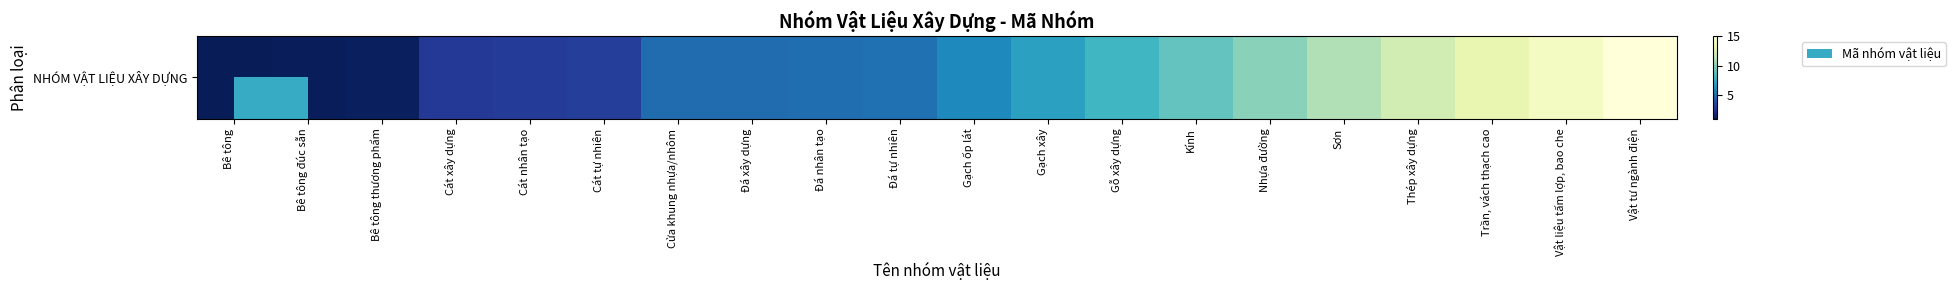

Reading left to right, list all the values displayed in this chart.

Bê tông=1.0	Bê tông đúc sẵn=1.1	Bê tông thương phẩm=1.2	Cát xây dựng=3.0	Cát nhân tạo=3.1	Cát tự nhiên=3.2	Cửa khung nhựa/nhôm=5.0	Đá xây dựng=5.0	Đá nhân tạo=5.1	Đá tự nhiên=5.2	Gạch ốp lát=6.0	Gạch xây=7.0	Gỗ xây dựng=8.0	Kính=9.0	Nhựa đường=10.0	Sơn=11.0	Thép xây dựng=12.0	Trần, vách thạch cao=13.0	Vật liệu tấm lợp, bao che=14.0	Vật tư ngành điện=15.0